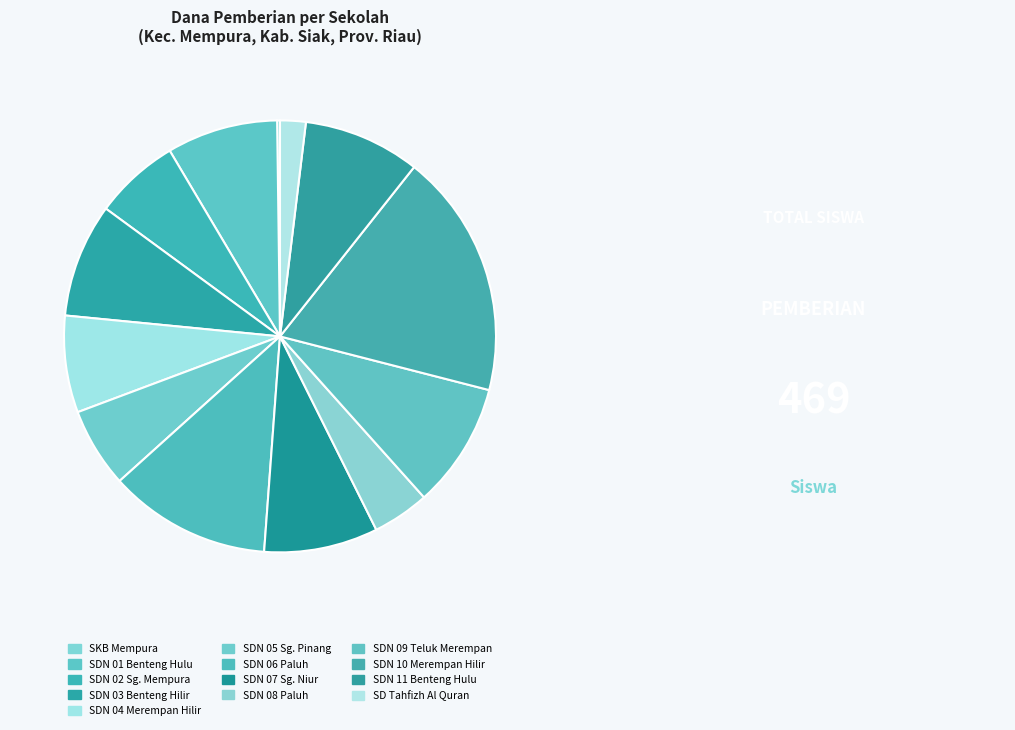

To the nearest percent, what is the average slice percentage?

8%